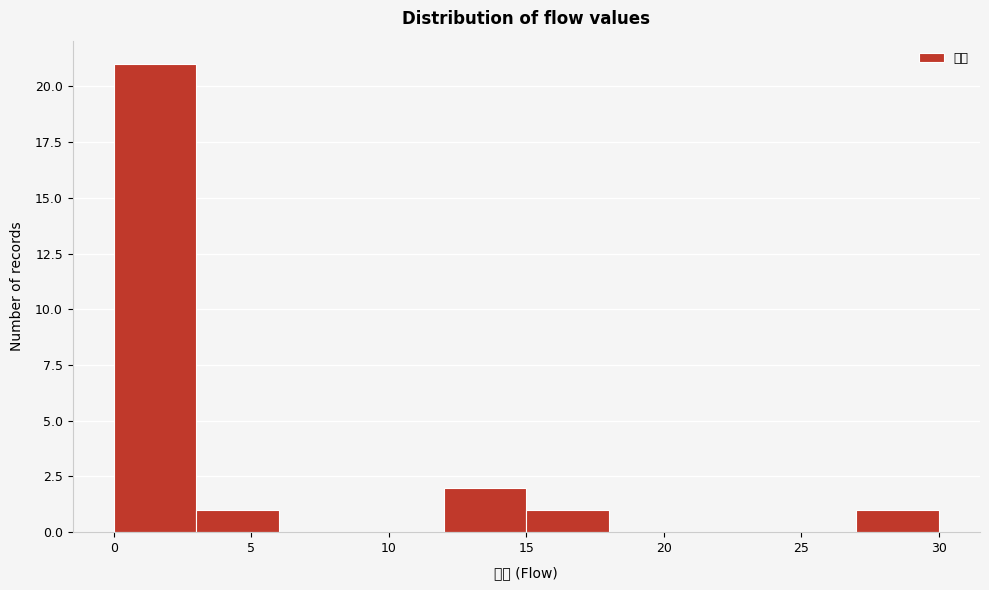

What is the height of the bar covering 12 to 15 on the x-axis? The values are not printed on the chart, so give them approximately, as read against the axis.

2